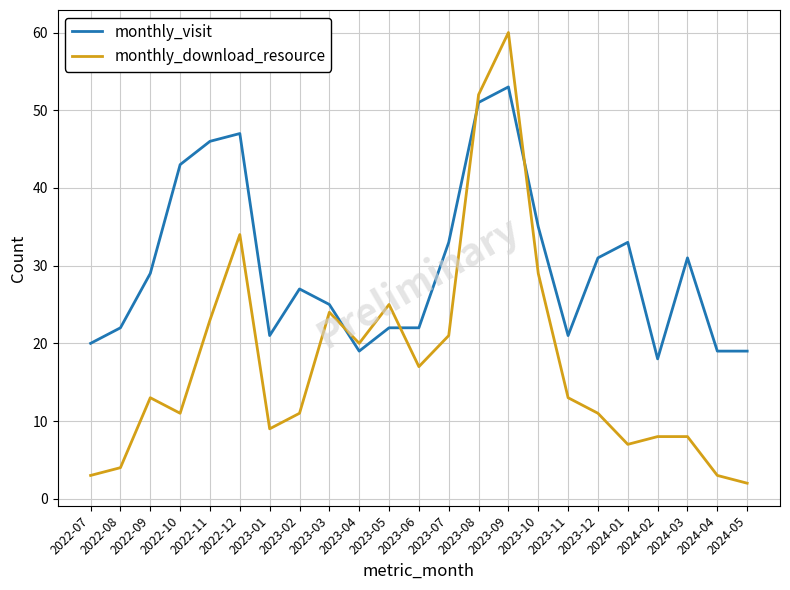

True or false: monthly_download_resource and monthly_visit cross at least once.

True